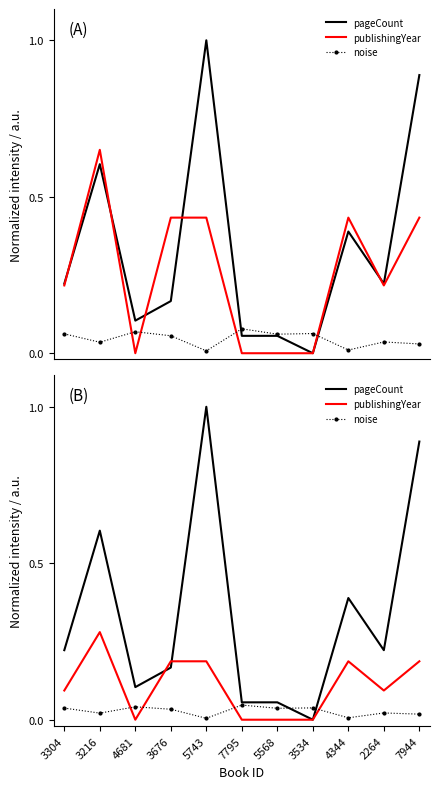

Rank the series by their maximum value, from highest to lowest.

pageCount, publishingYear, noise